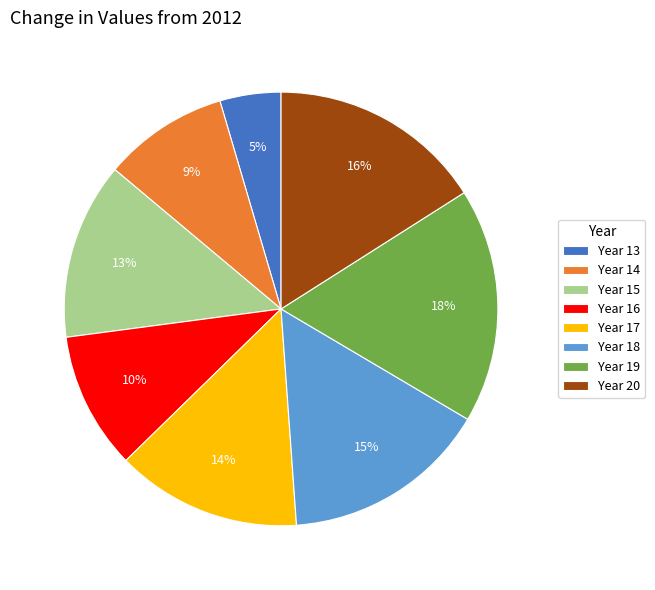

Rank the categories by value from highest to lowest.

Year 19, Year 20, Year 18, Year 17, Year 15, Year 16, Year 14, Year 13